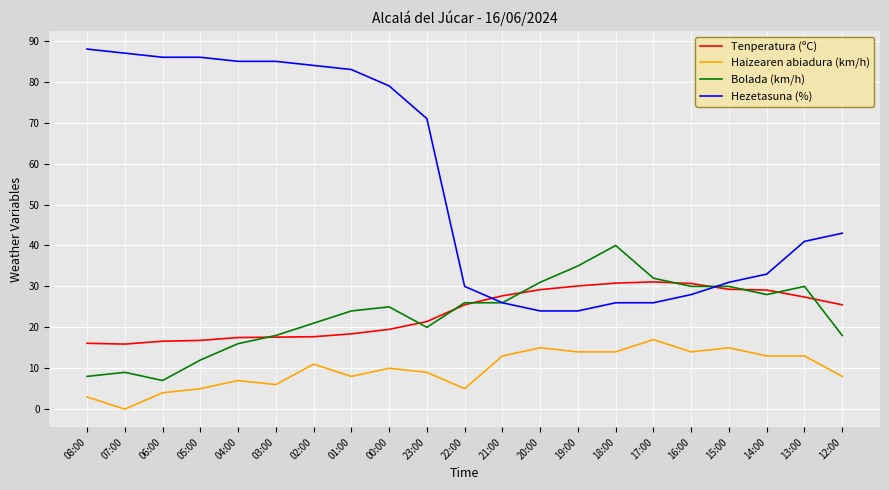

Is it true that Haizearen abiadura (km/h) equals 3.0 at 08:00?

True